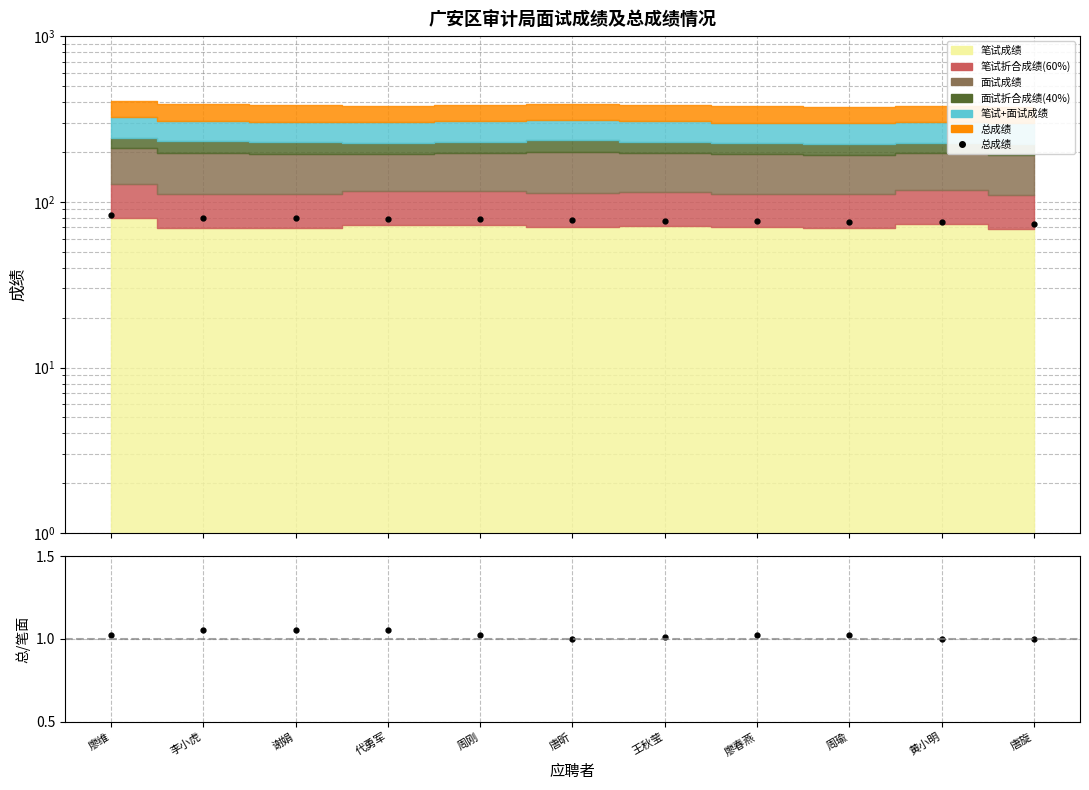

Which series changed the most between 代勇军 and 廖春燕?

总成绩点